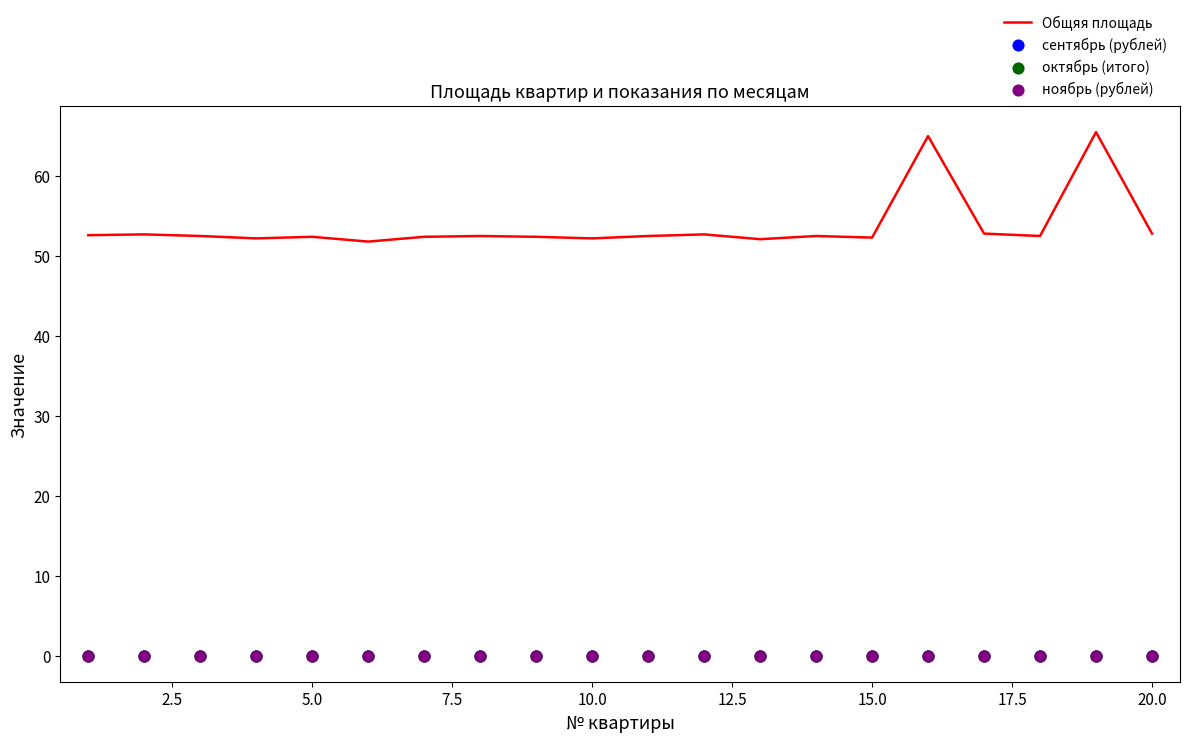

At how many categories does at least one series exceed 2?

20